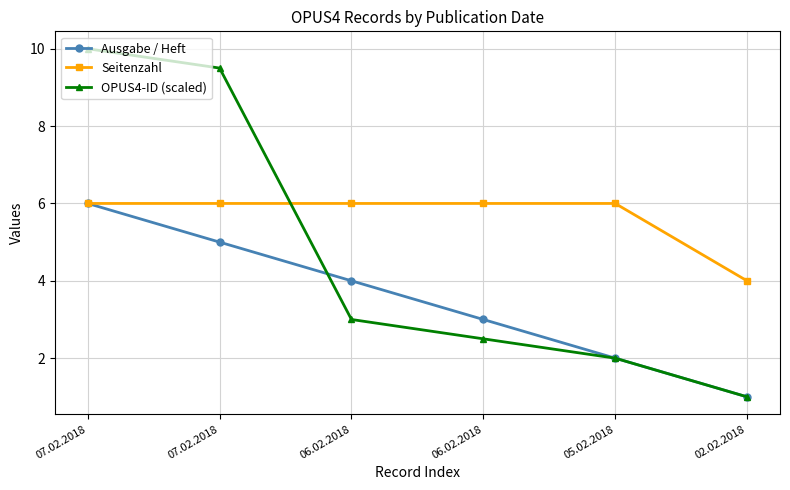

Which series changed the most between 07.02.2018 and 02.02.2018?

OPUS4-ID (scaled)